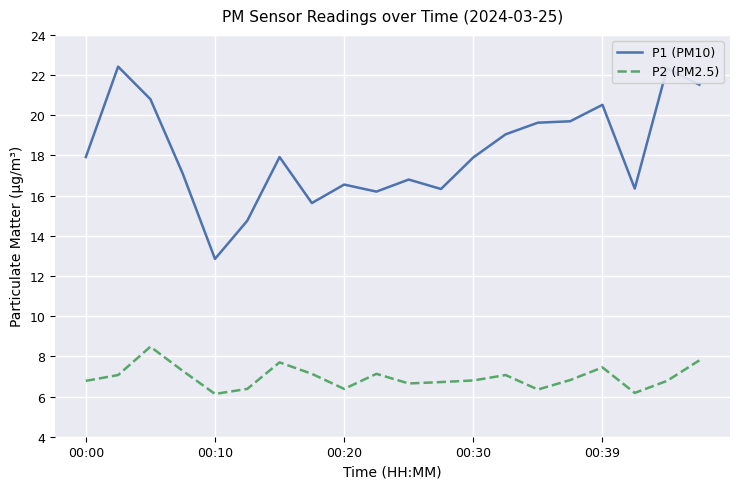

What is the average value of the P2 (PM2.5) series?

7.0